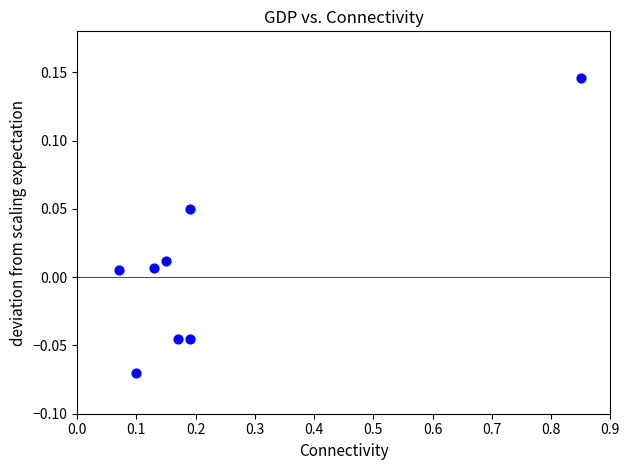

What is the range of X values (max minus min)?

0.8